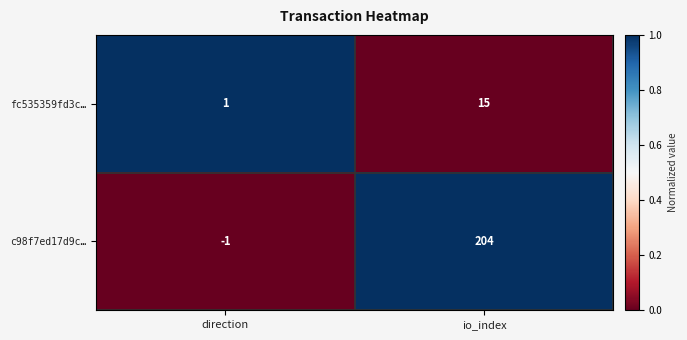

How many values in c98f7ed17d9c… are above zero?

1